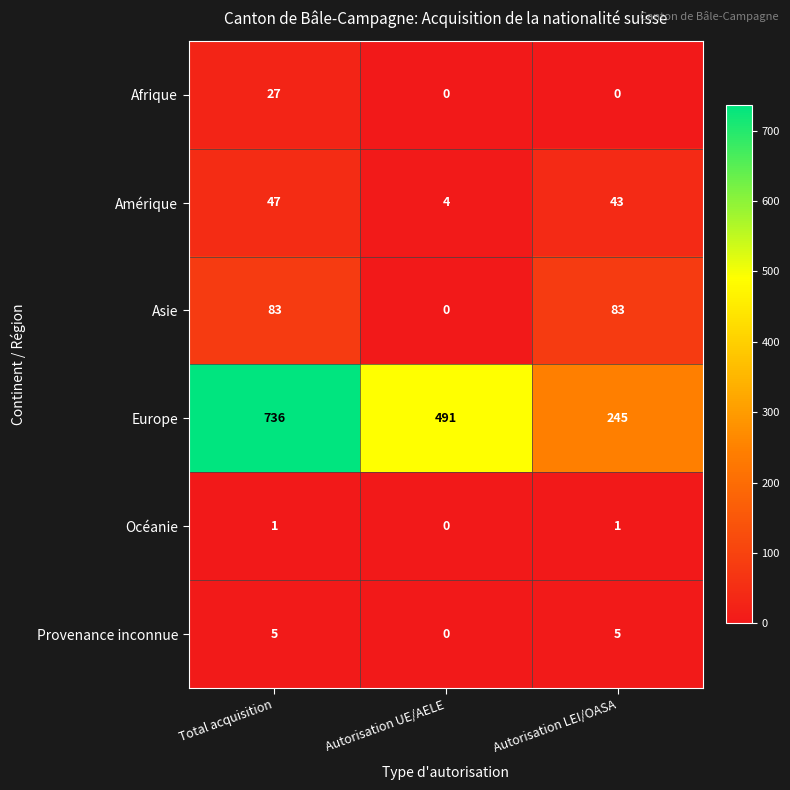

Reading left to right, extract all data points from this chart.

Afrique: Total acquisition=27	Autorisation UE/AELE=0	Autorisation LEI/OASA=0
Amérique: Total acquisition=47	Autorisation UE/AELE=4	Autorisation LEI/OASA=43
Asie: Total acquisition=83	Autorisation UE/AELE=0	Autorisation LEI/OASA=83
Europe: Total acquisition=736	Autorisation UE/AELE=491	Autorisation LEI/OASA=245
Océanie: Total acquisition=1	Autorisation UE/AELE=0	Autorisation LEI/OASA=1
Provenance inconnue: Total acquisition=5	Autorisation UE/AELE=0	Autorisation LEI/OASA=5